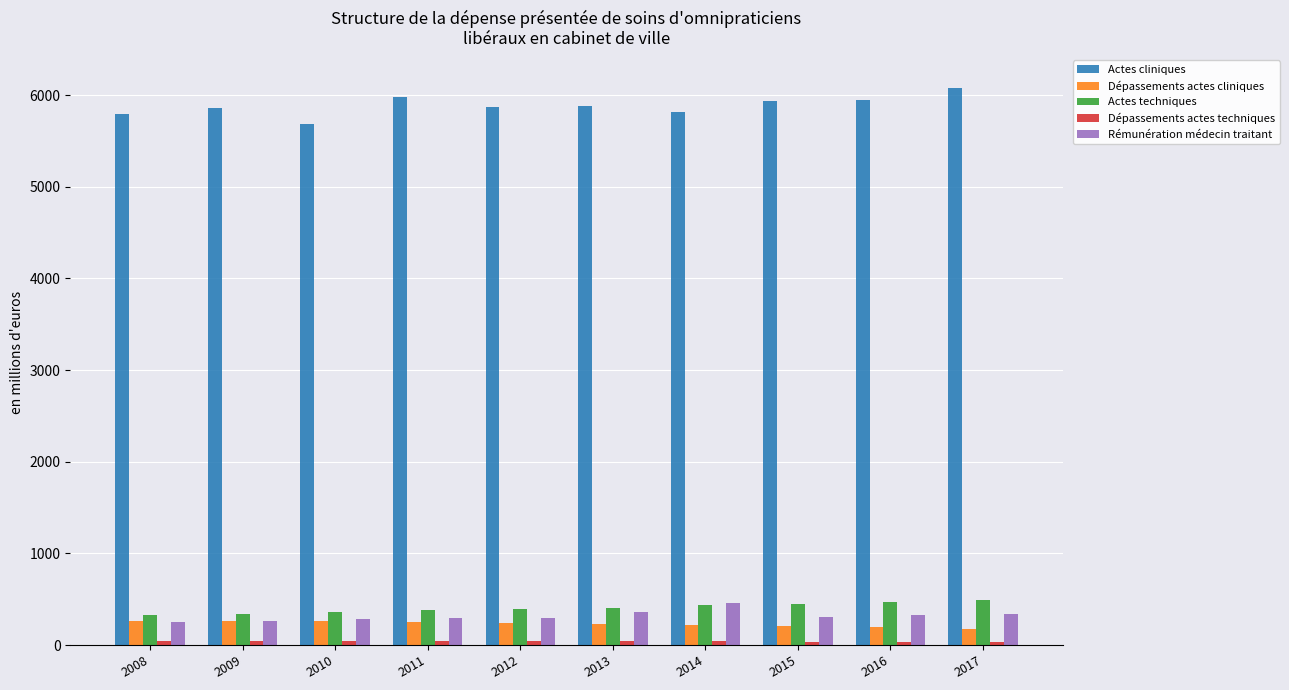

How many data points in Actes cliniques are less than 5883?

5